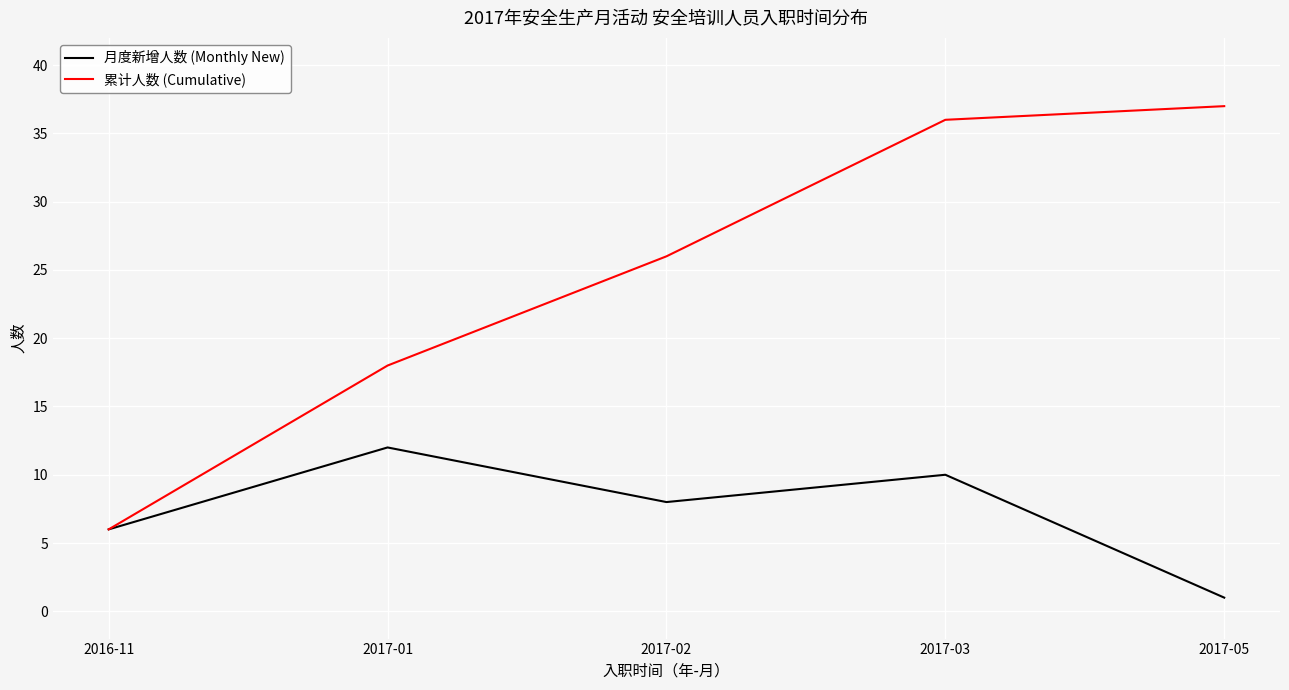

The 月度新增人数 (Monthly New) series shows 6 at 2016-11. True or false?

True